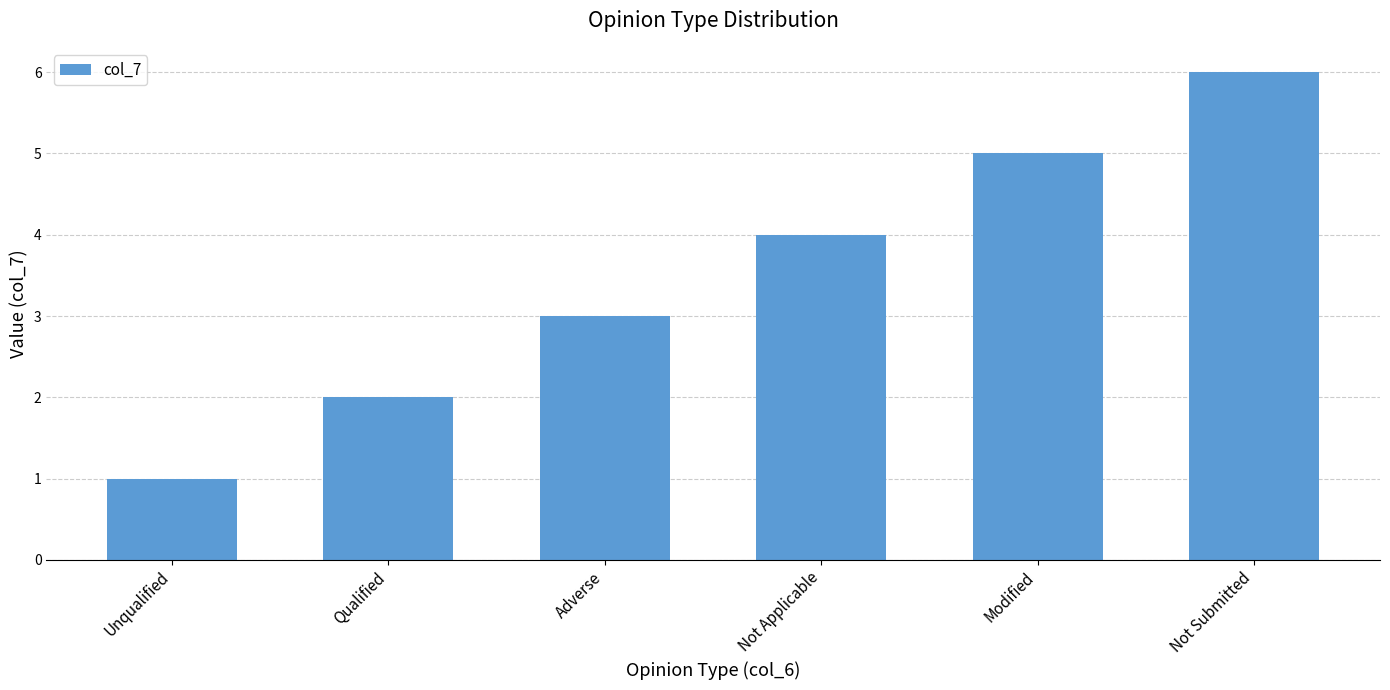

Reading right to left, list all the values displayed in this chart.

Not Submitted=6	Modified=5	Not Applicable=4	Adverse=3	Qualified=2	Unqualified=1